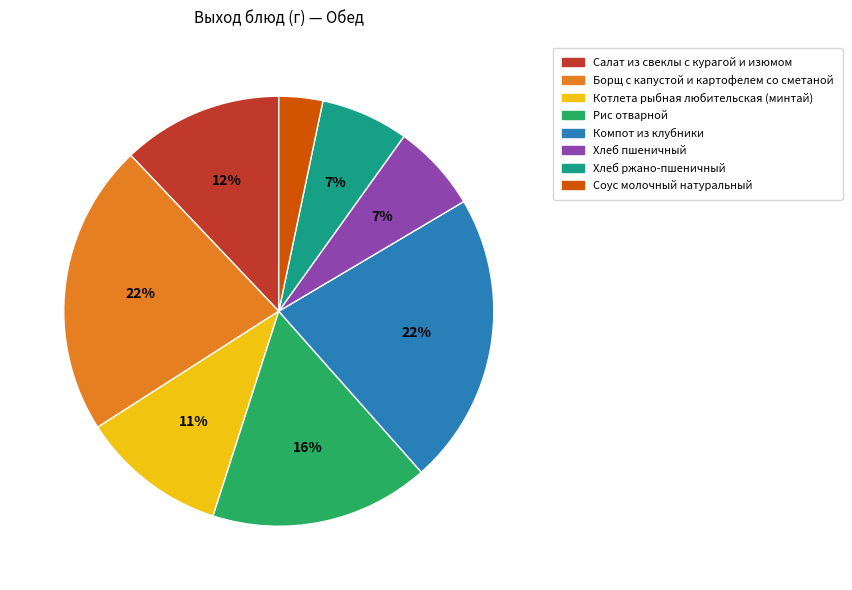

Is the sum of Борщ с капустой и картофелем со сметаной and Рис отварной greater than half?

No